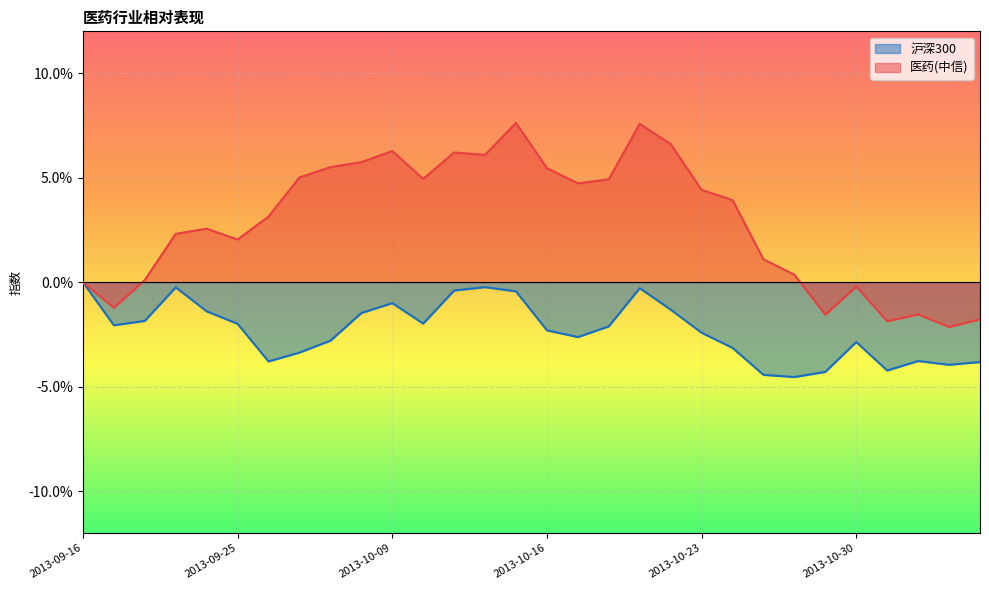

What is the label of the 17th point from the left?

2013-10-17